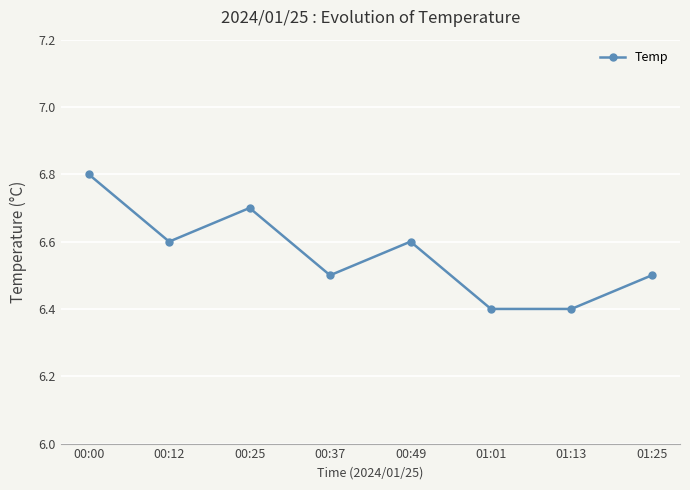

True or false: the data has more than 2 interior local peaks.

False